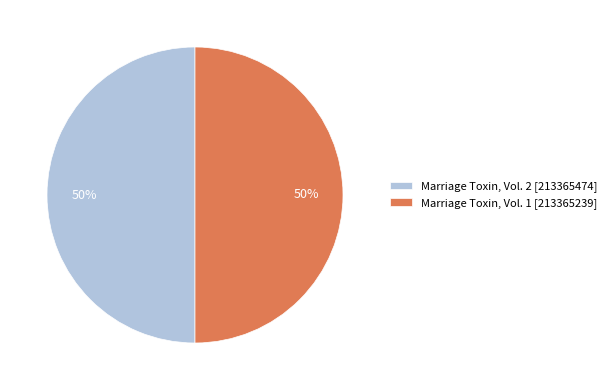

To the nearest percent, what is the average slice percentage?

50%